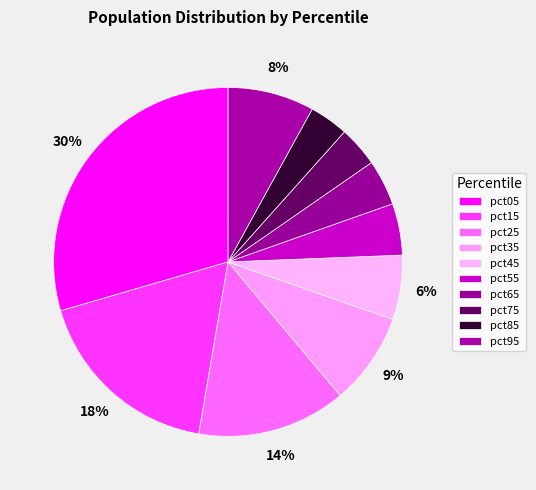

Which slice is the largest?

pct05